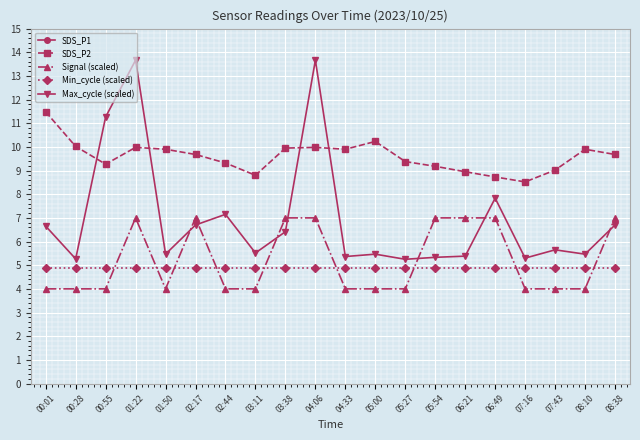

How many distinct data groups are displayed?

5